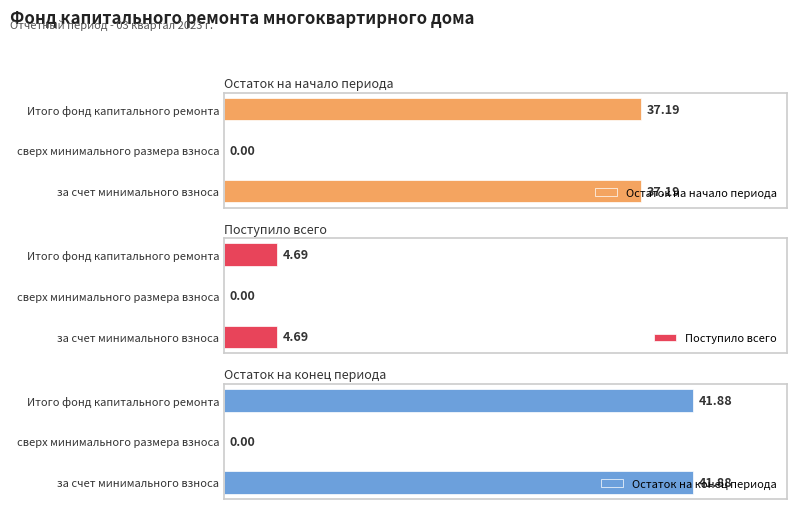

What are all the series names shown in the legend?

Остаток на начало периода, Поступило всего, Остаток на конец периода